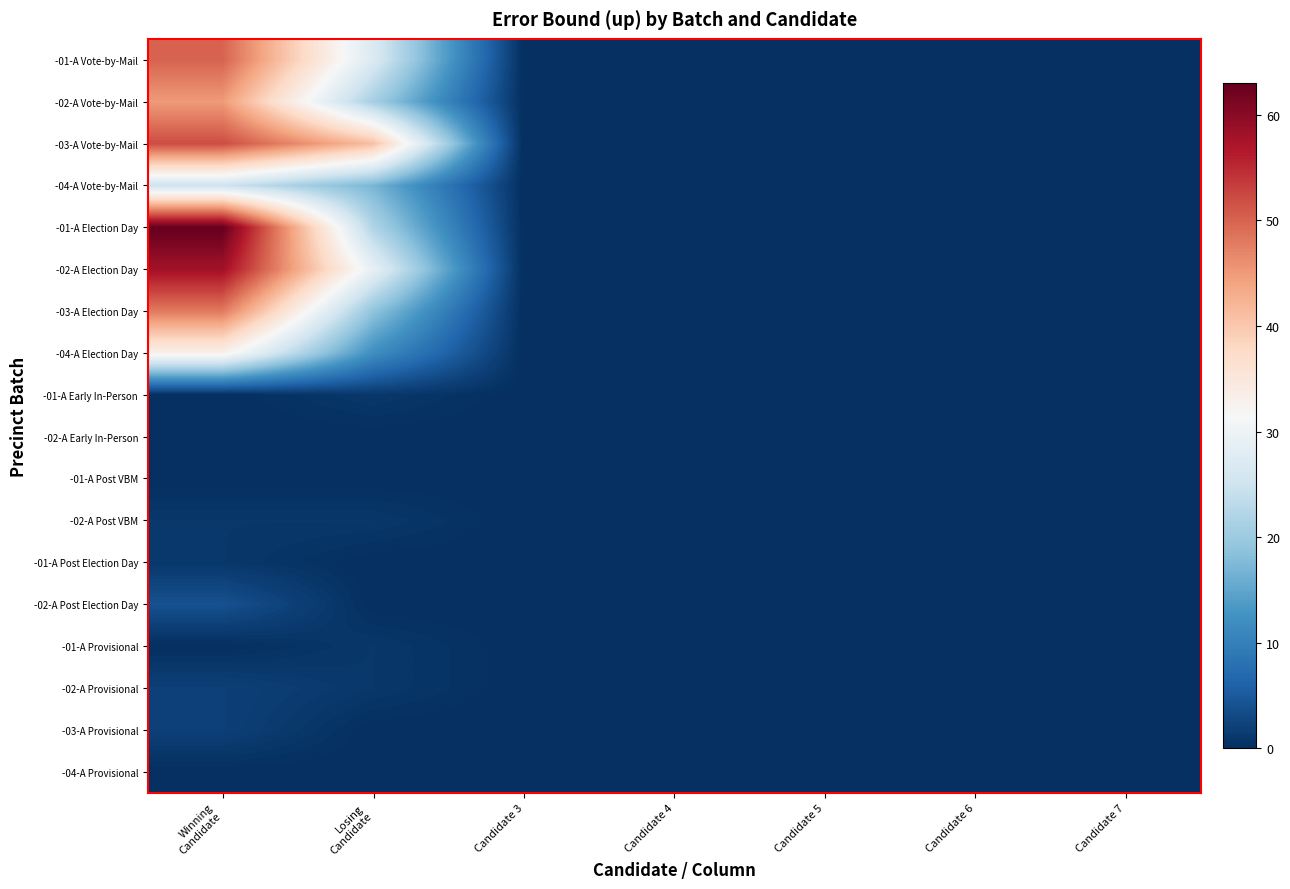

At which category does the chart reach its peak across all series?

Winning
Candidate